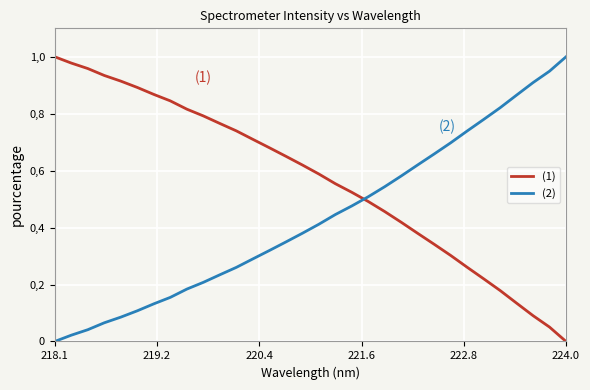

How many times do (1) and (2) cross each other?

1